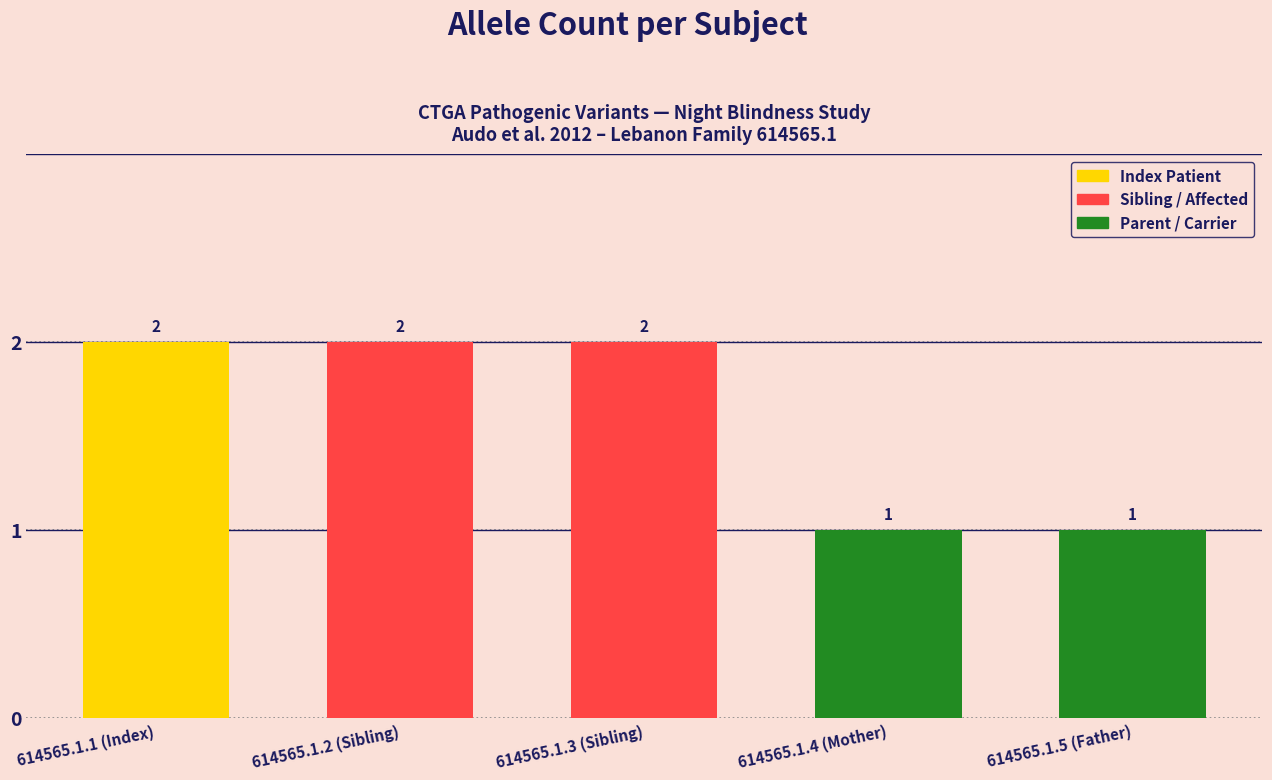

What is the difference between the second highest and second lowest values?

1